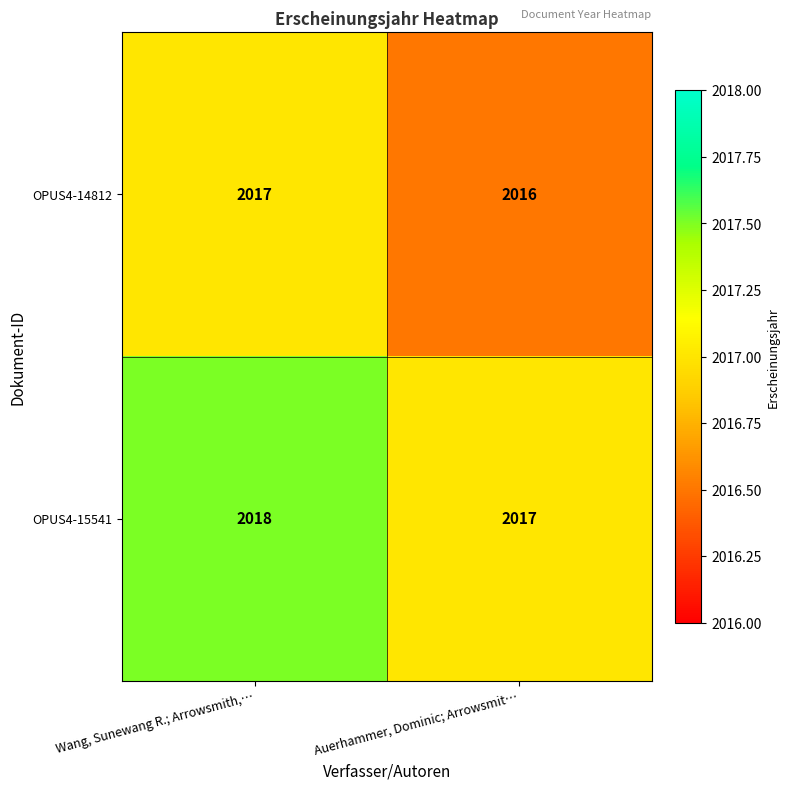

What is the maximum value shown in the chart?

2018